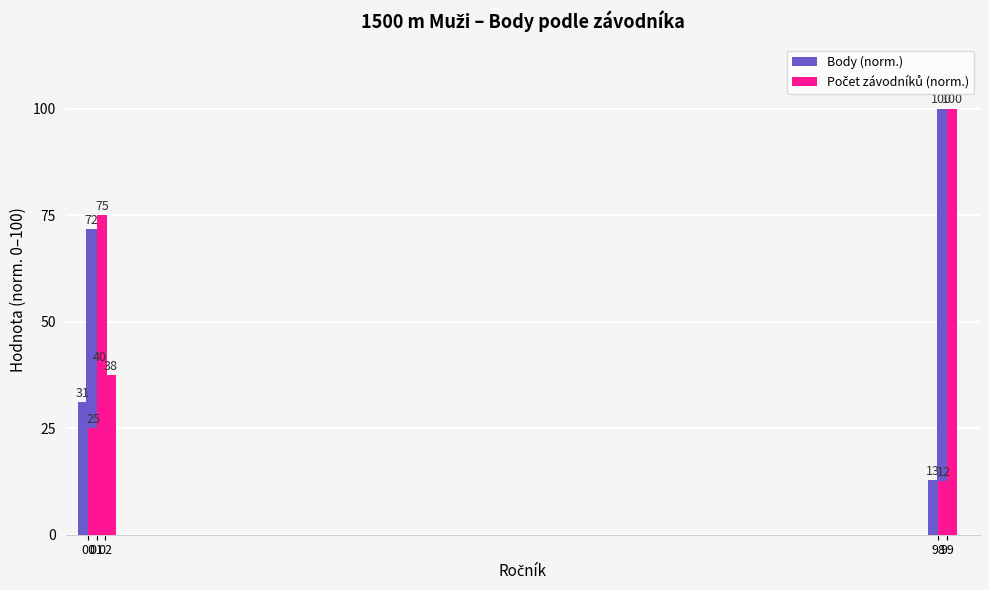

What is the difference between the second highest and minimum values in the Počet závodníků (norm.) series?

62.5